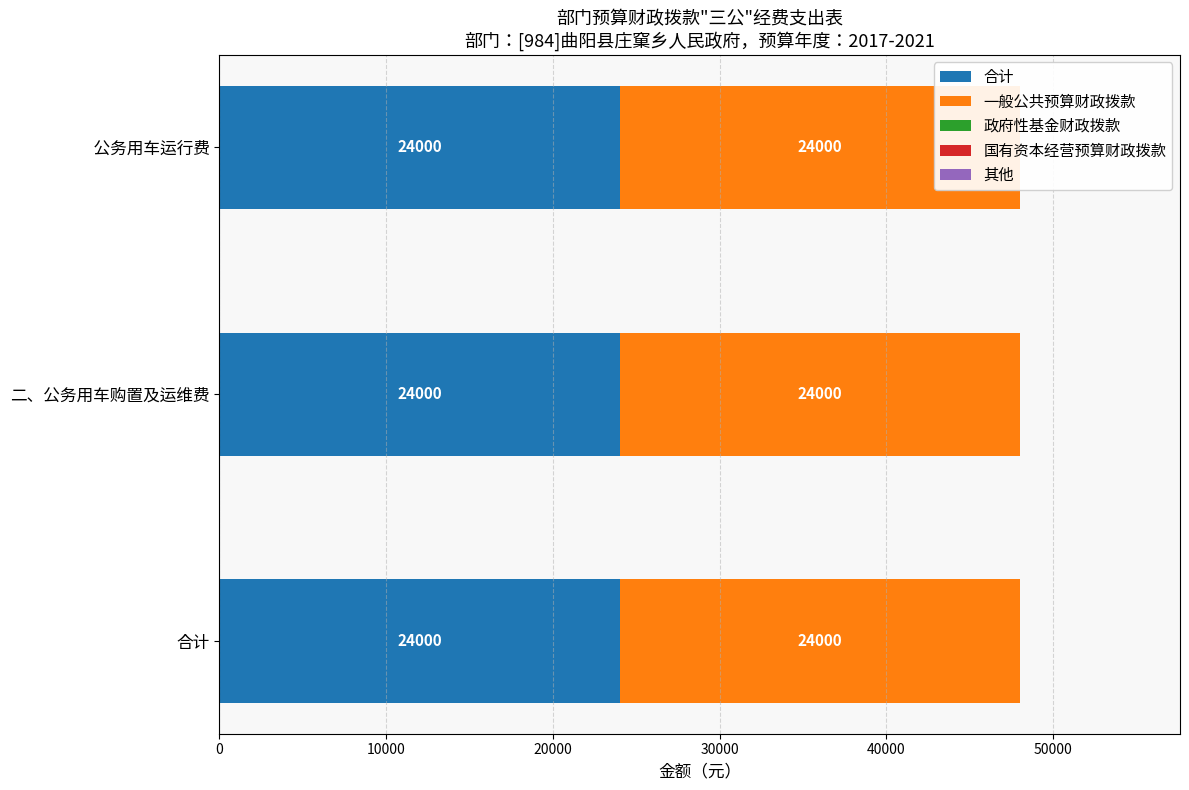

What are all the series names shown in the legend?

合计, 一般公共预算财政拨款, 政府性基金财政拨款, 国有资本经营预算财政拨款, 其他